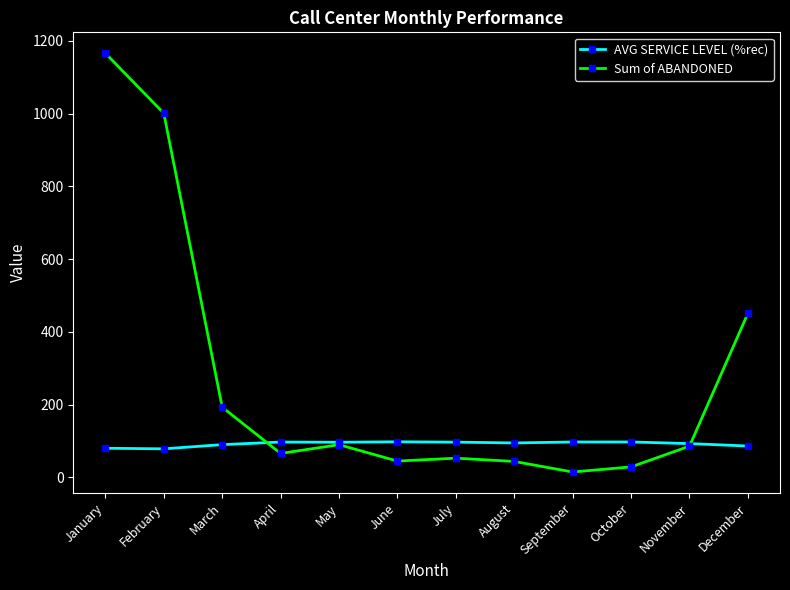

What is the difference between the second highest and minimum values in the Sum of ABANDONED series?

986.0